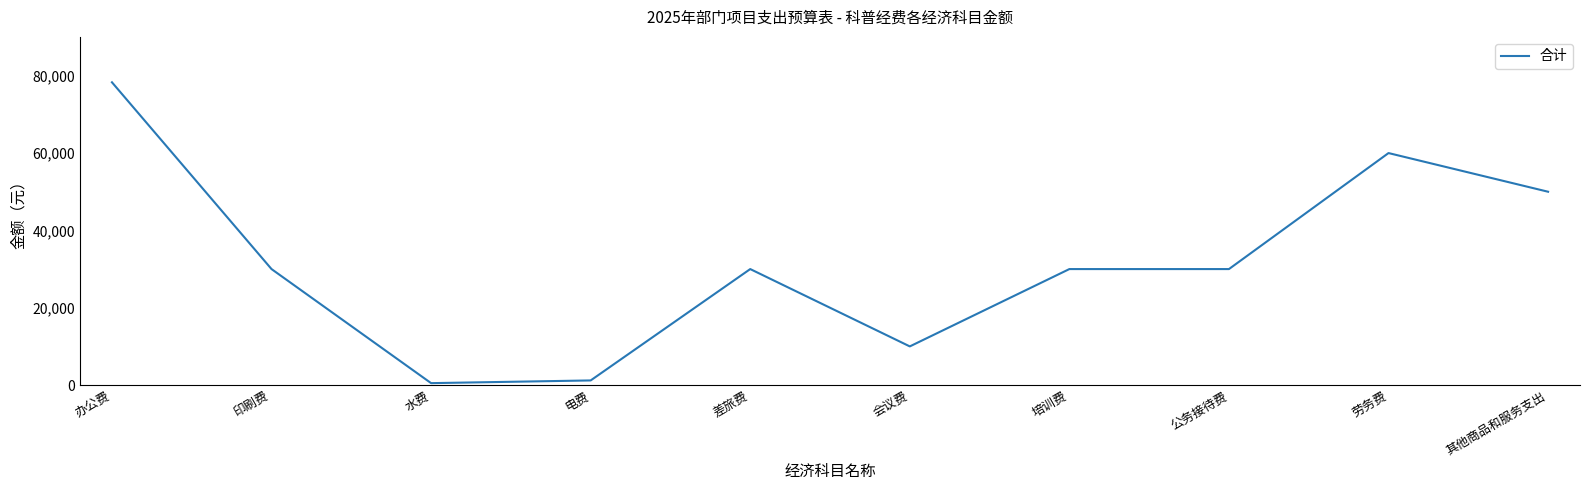

Which has a higher value, 印刷费 or 水费?

印刷费